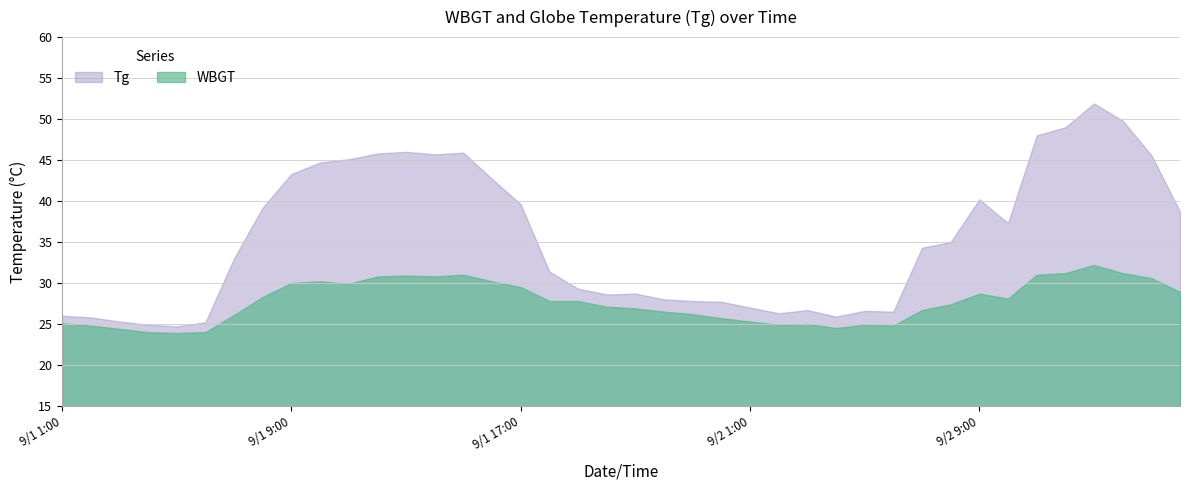

Between WBGT and 28, which series saw the biggest shift?

Tg